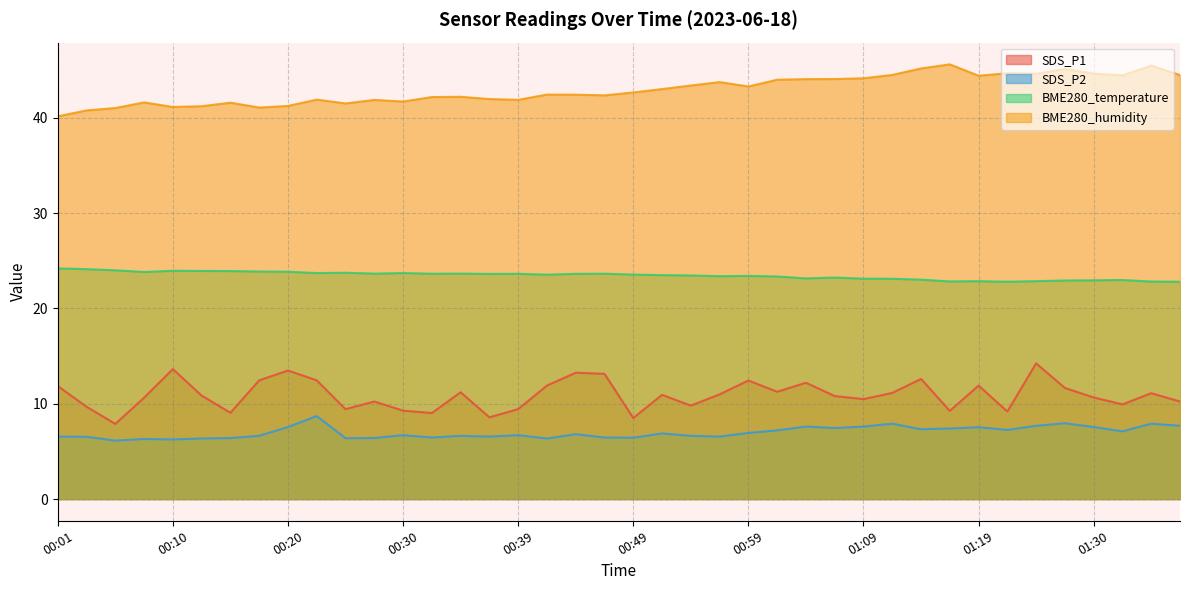

True or false: BME280_temperature has a value of 42.4 at 00:39.

False